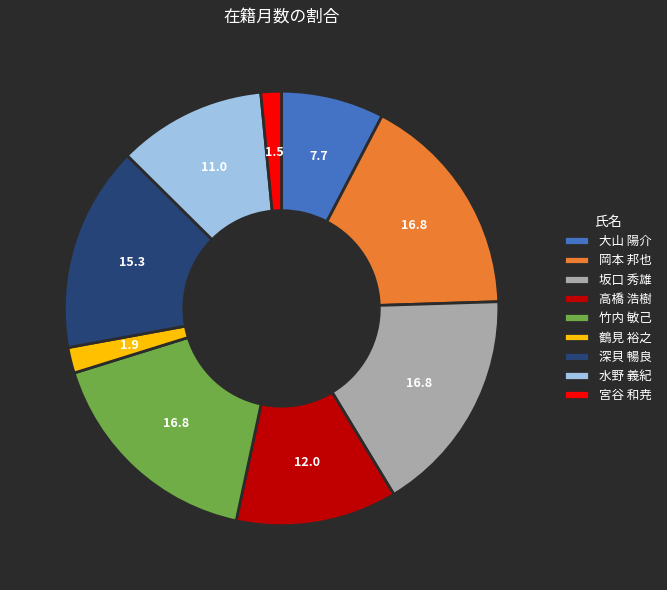

Approximately how many times larger is the value at 深貝 暢良 compared to 宮谷 和尭?

10.0